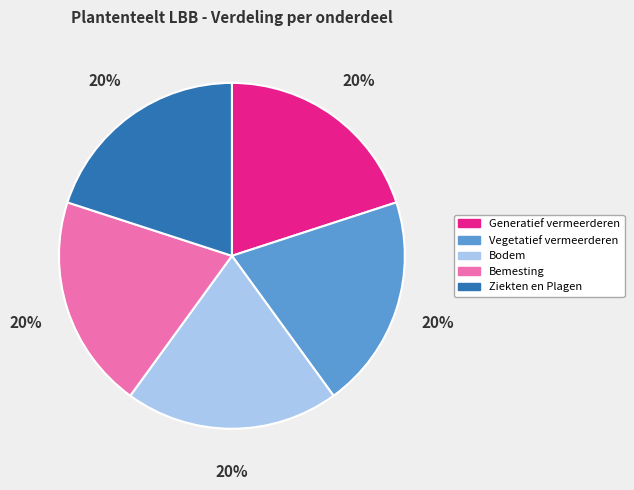

Is it true that Bodem is 34% of the pie?

False